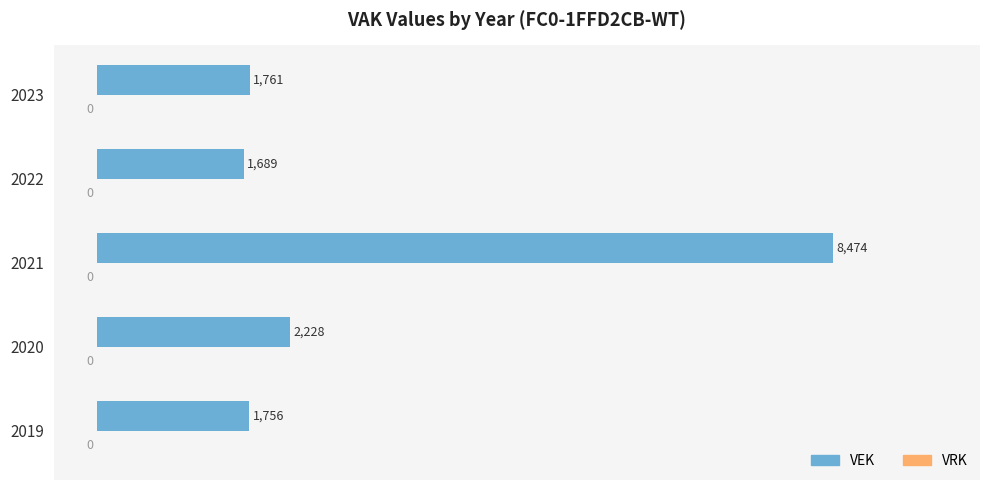

The chart shows a value of 2228 at 2020. True or false?

True